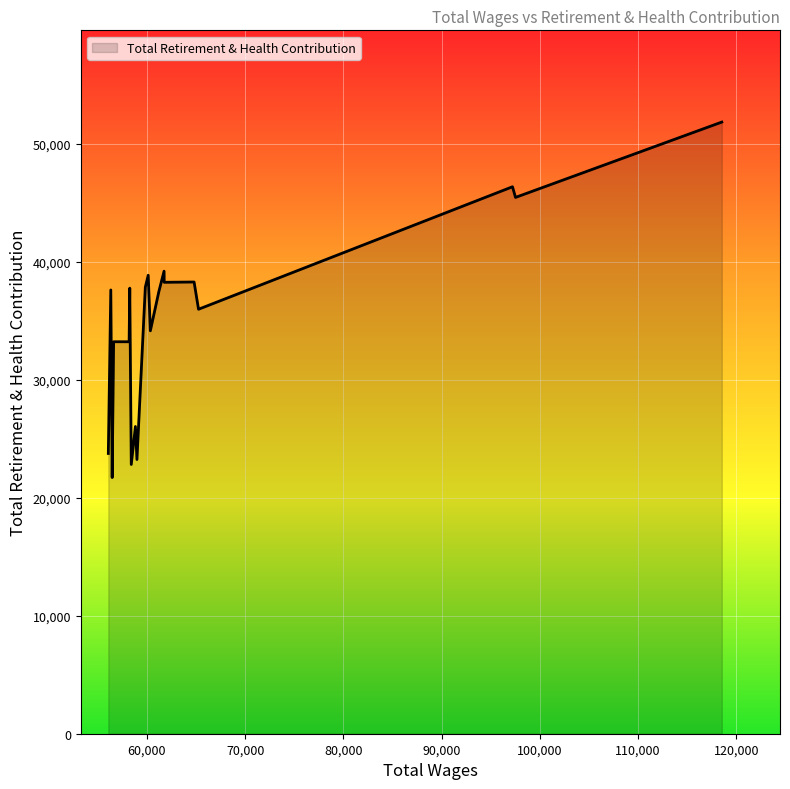

What is the greatest value displayed?

51815